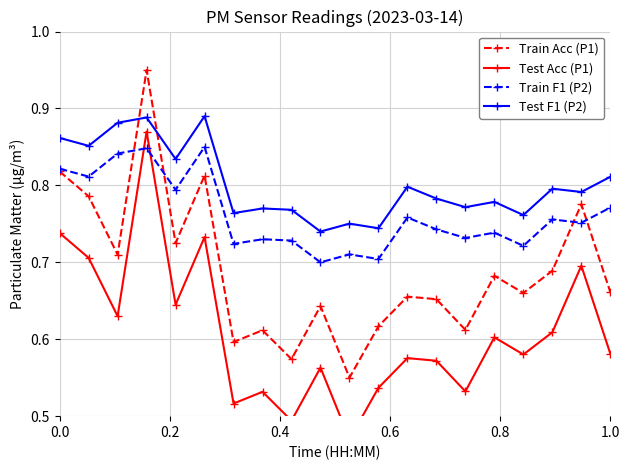

True or false: Train F1 (P2) has more than 0 points higher than both neighbors.

True